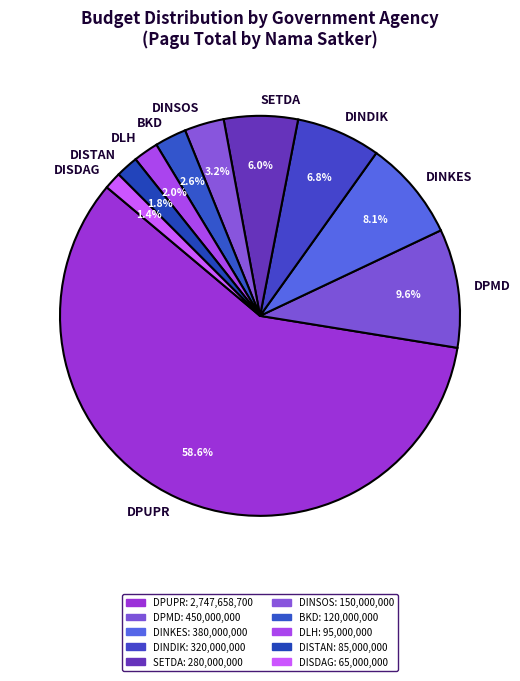

What is the total percentage of DINKES and DLH?

10.1%